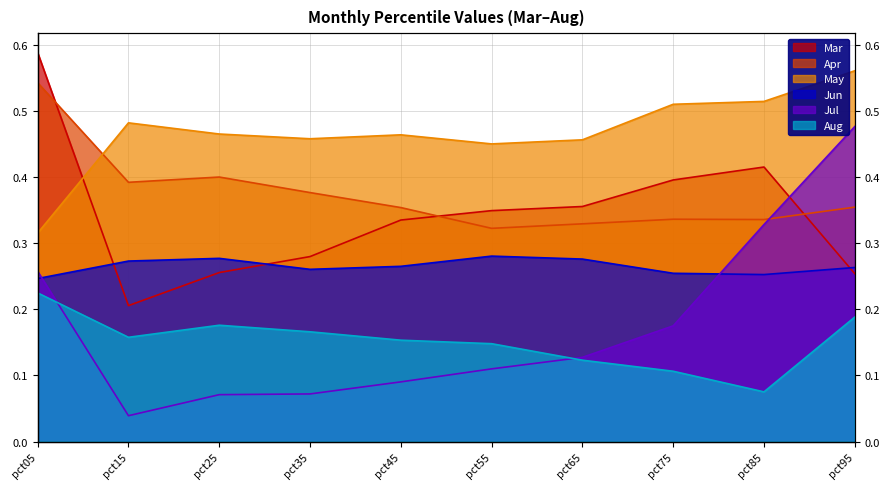

What is the sum of the May values at pct75 and pct85?

1.0